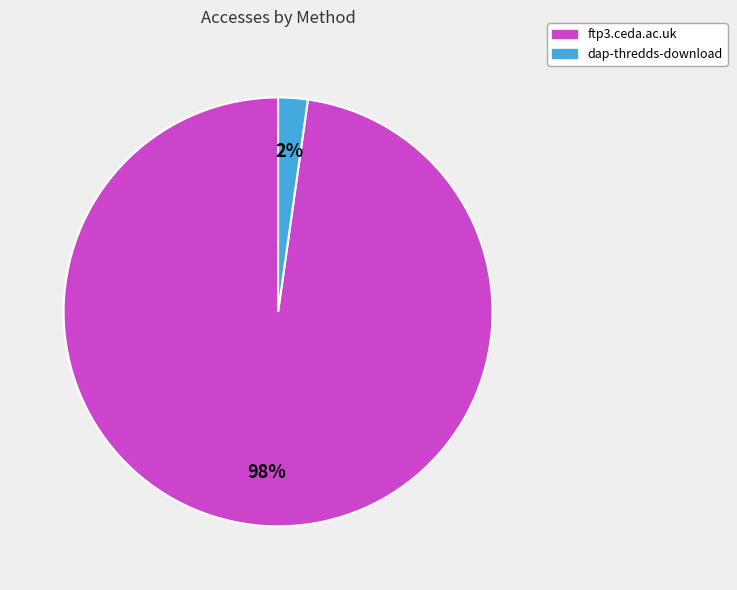

What percentage is the dap-thredds-download slice, to the nearest percent?

2%